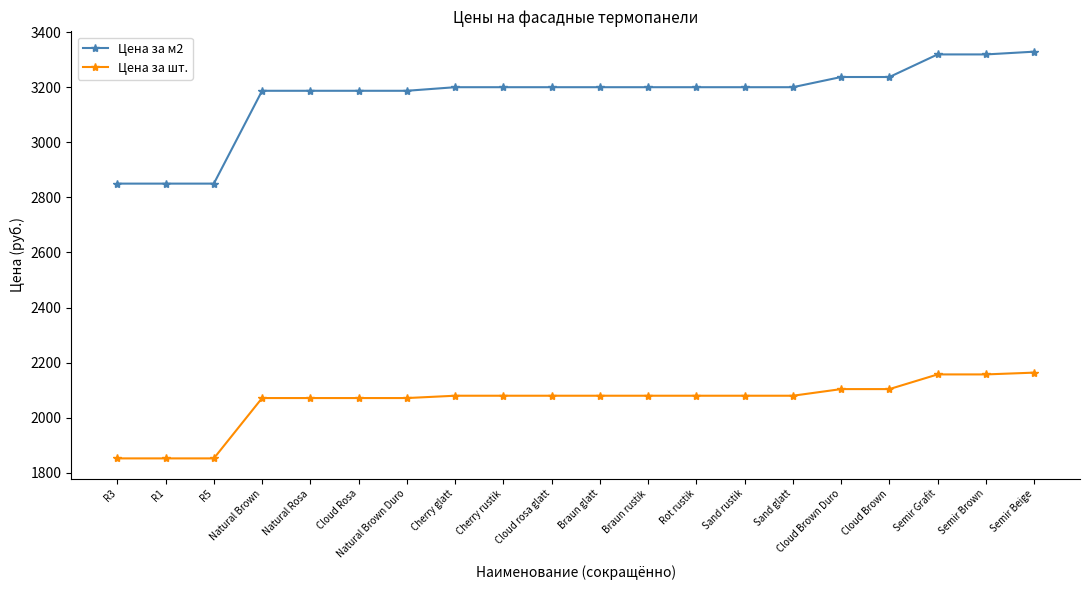

Rank the series by their maximum value, from highest to lowest.

Цена за м2, Цена за шт.